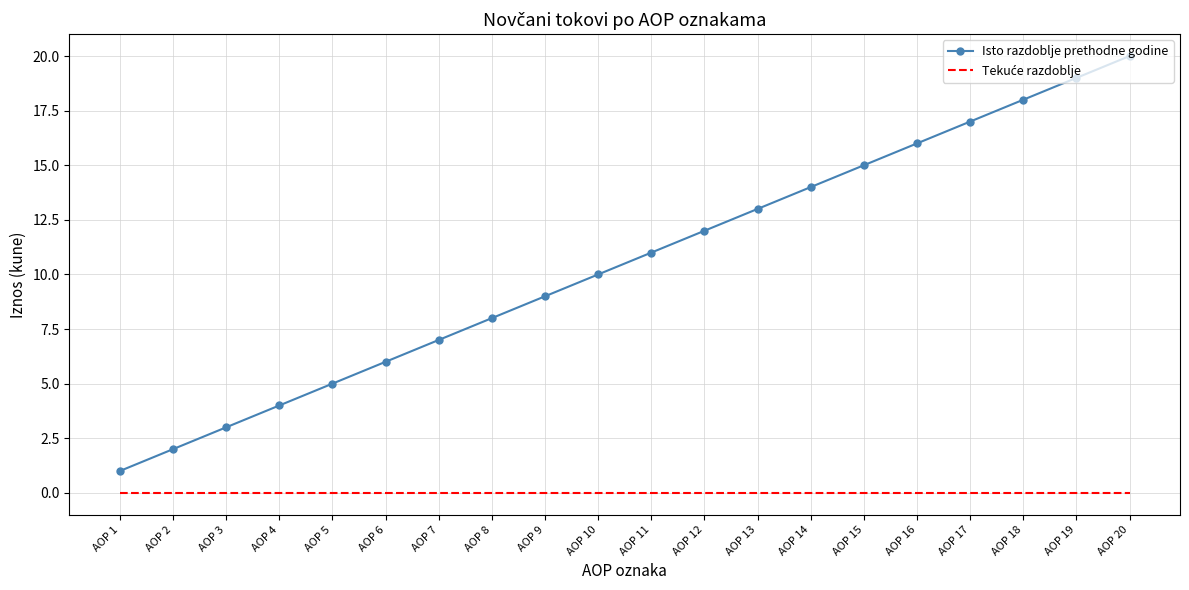

The value of Isto razdoblje prethodne godine at AOP 5 is 7. True or false?

False